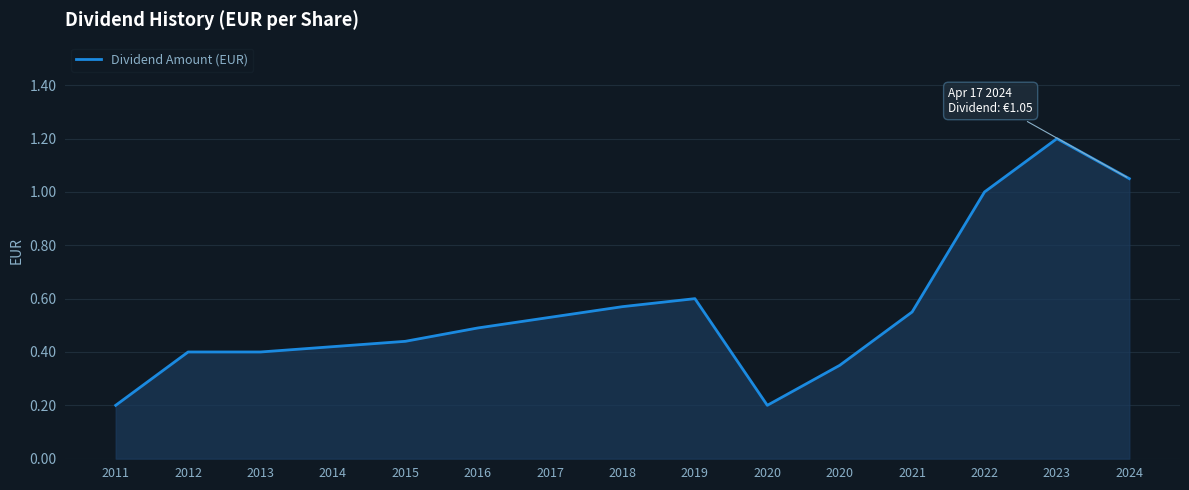

At which category does the data reach its first local valley?

2020